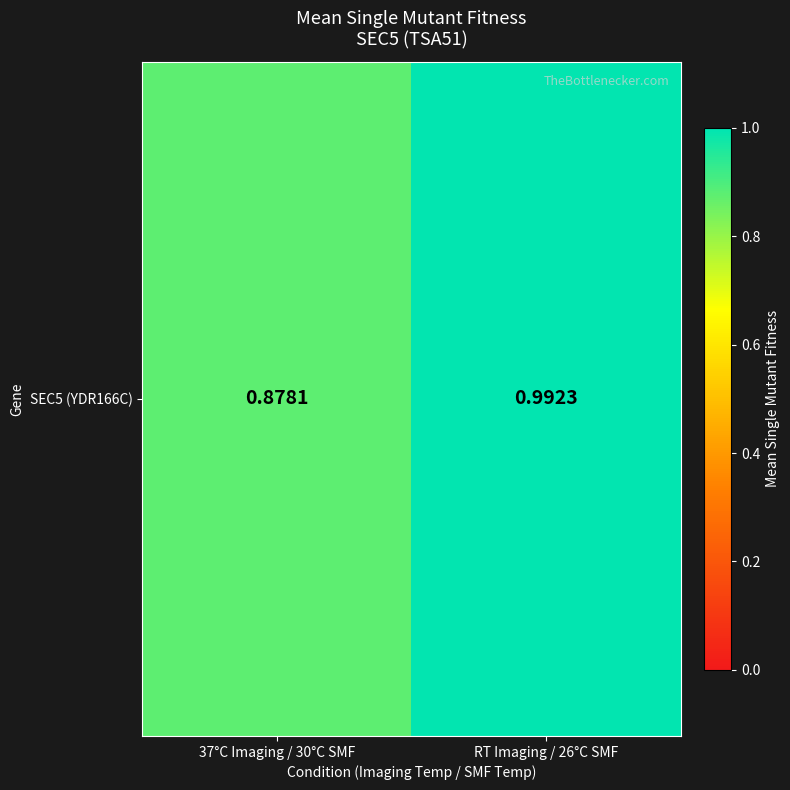

Rank the categories by value from lowest to highest.

37°C Imaging / 30°C SMF, RT Imaging / 26°C SMF